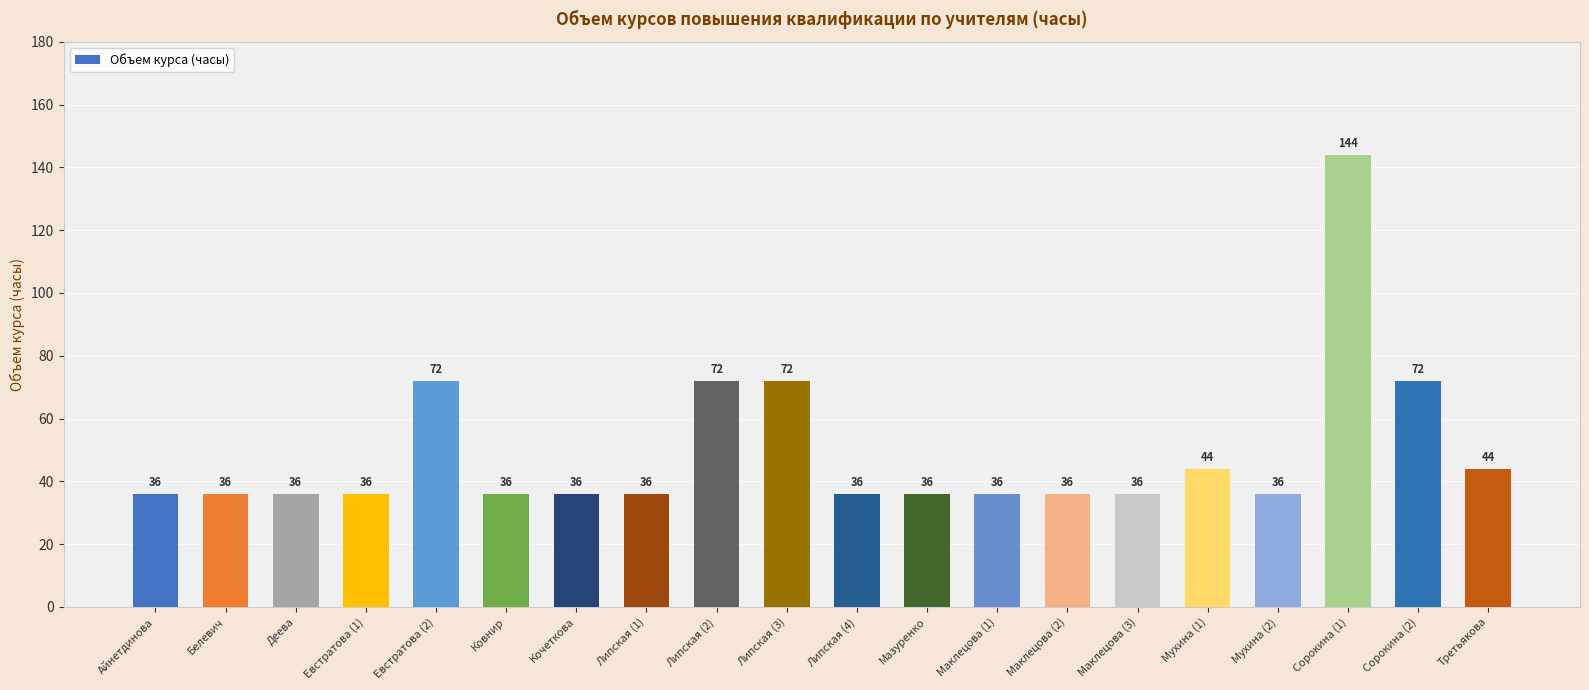

What is the smallest value displayed?

36